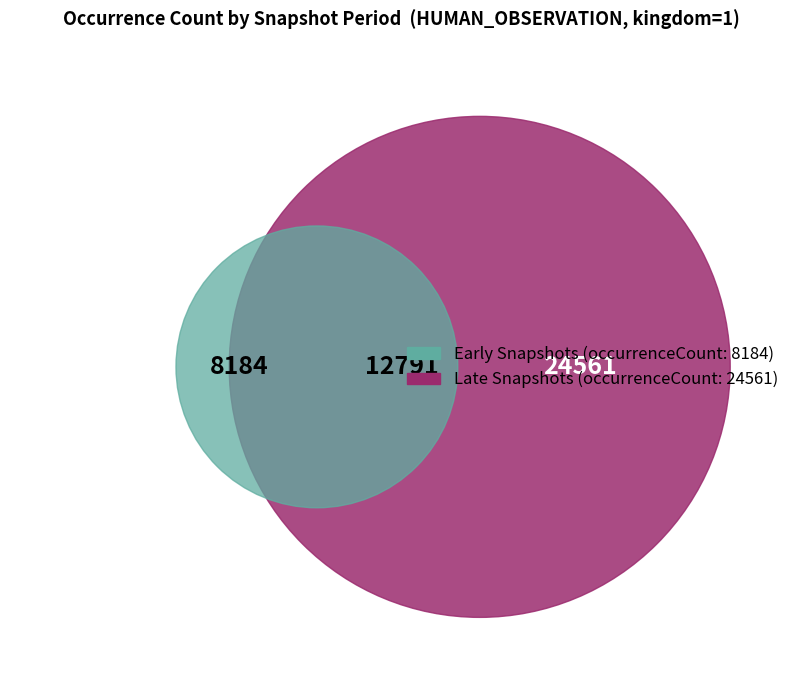

Is there any slice that represents more than half of the pie?

Yes